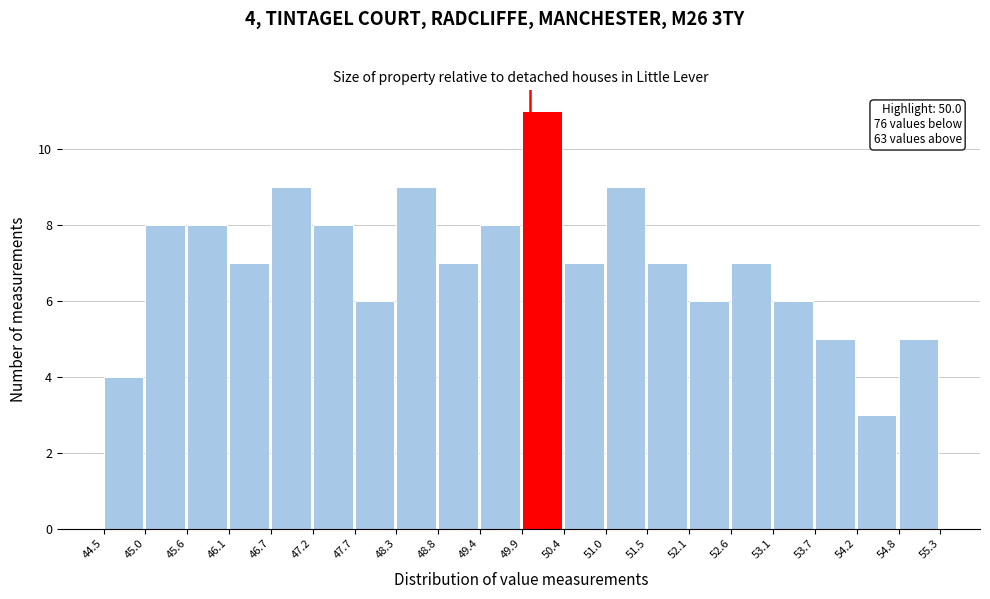

Which range on the x-axis has the tallest bar?

49.9 to 50.4